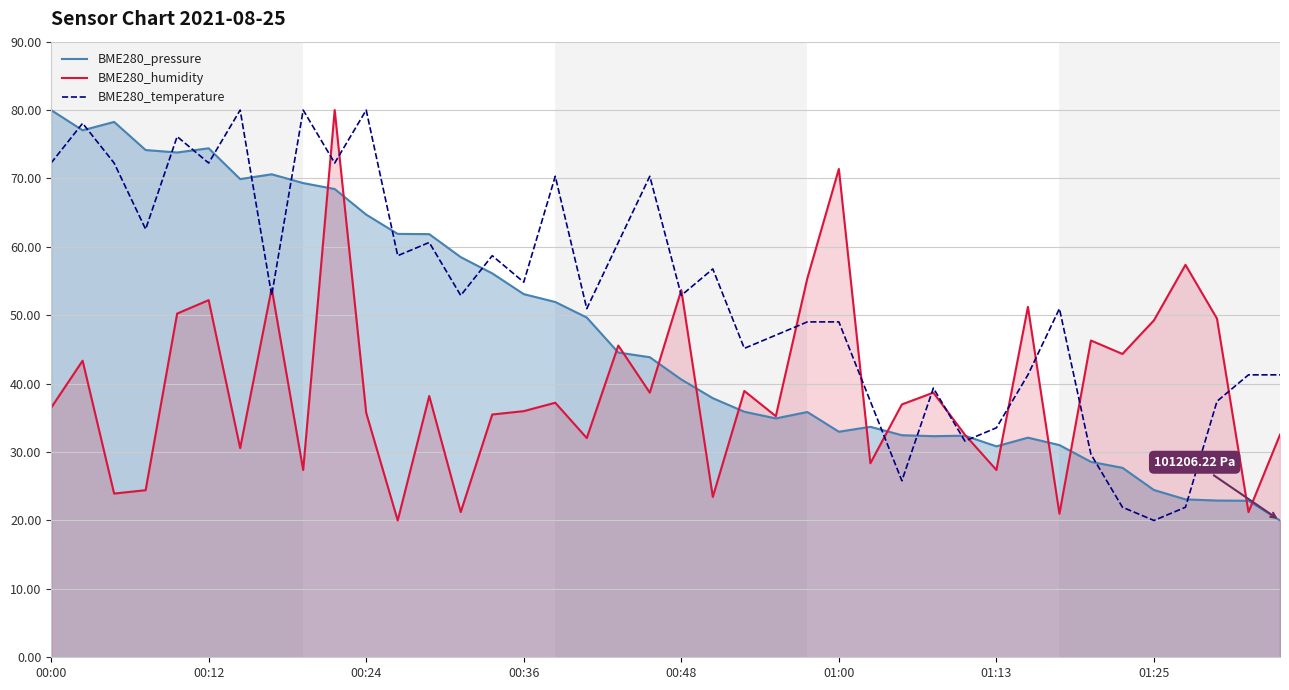

List the series in order of their overall mean, highest first.

BME280_temperature, BME280_pressure, BME280_humidity